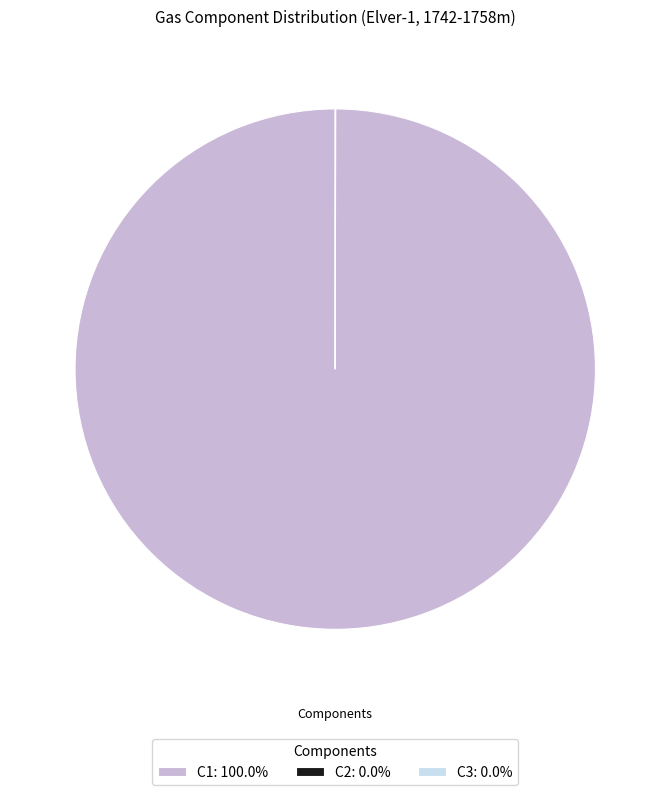

Does any single category account for the majority?

Yes